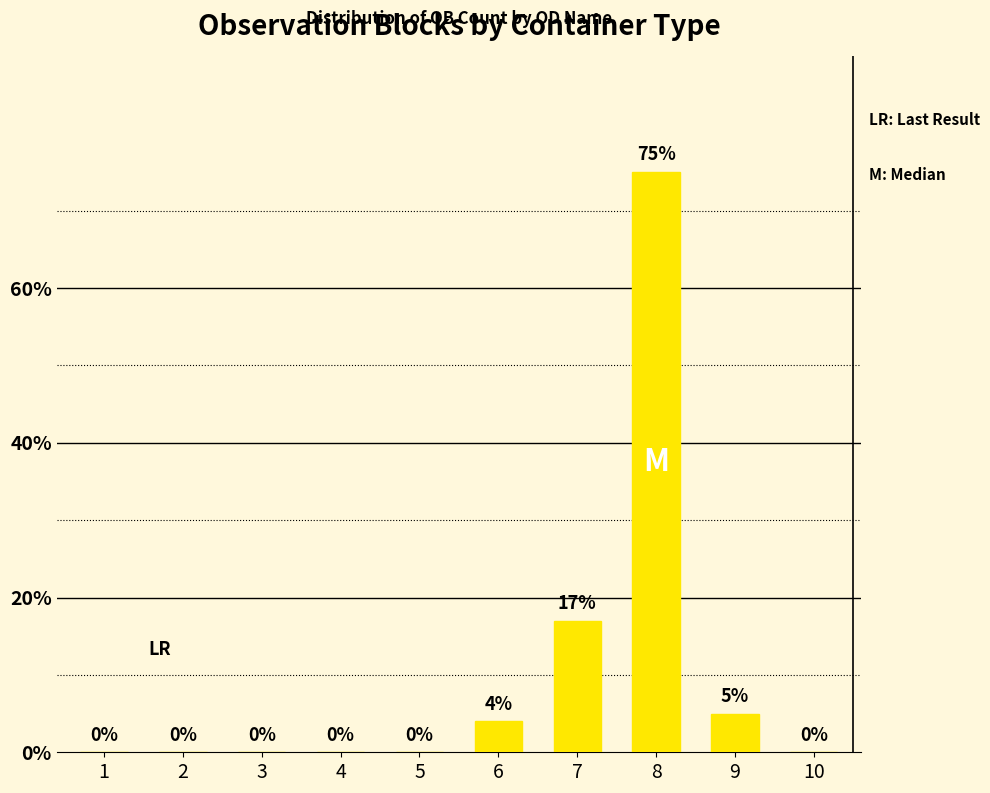

Are the bars horizontal?

No